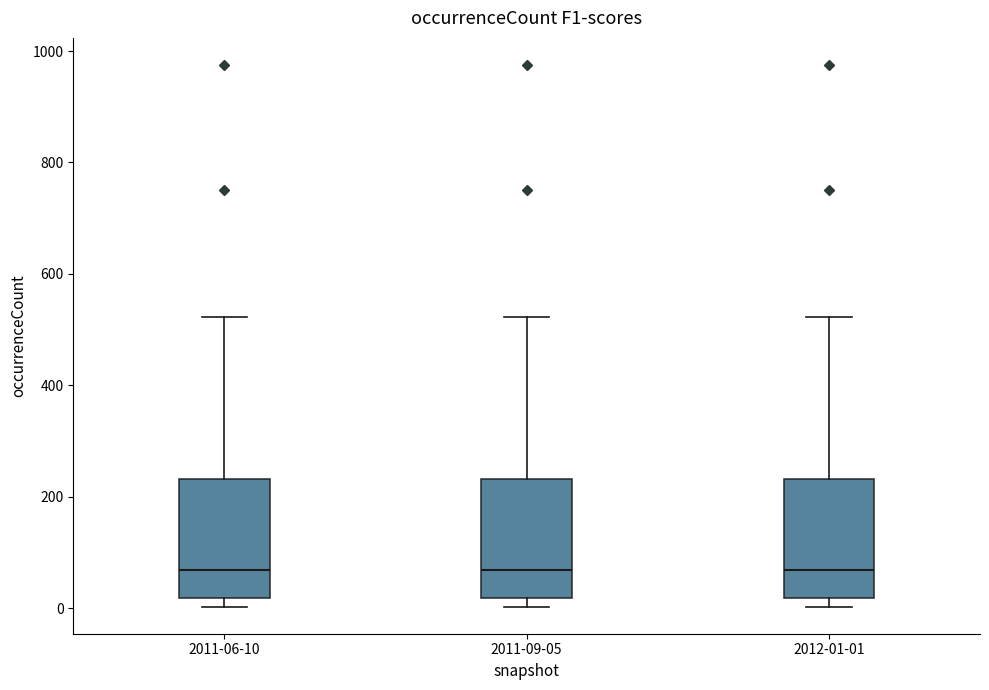

Reading left to right, read every box against the y-axis: the position of its median line, the range the box covers, and the ends of its whiskers. The values are not printed on the chart, so give them approximately, as read against the axis.

2011-06-10: median 60, box 20 to 240, whiskers 0 to 520
2011-09-05: median 60, box 20 to 240, whiskers 0 to 520
2012-01-01: median 60, box 20 to 240, whiskers 0 to 520